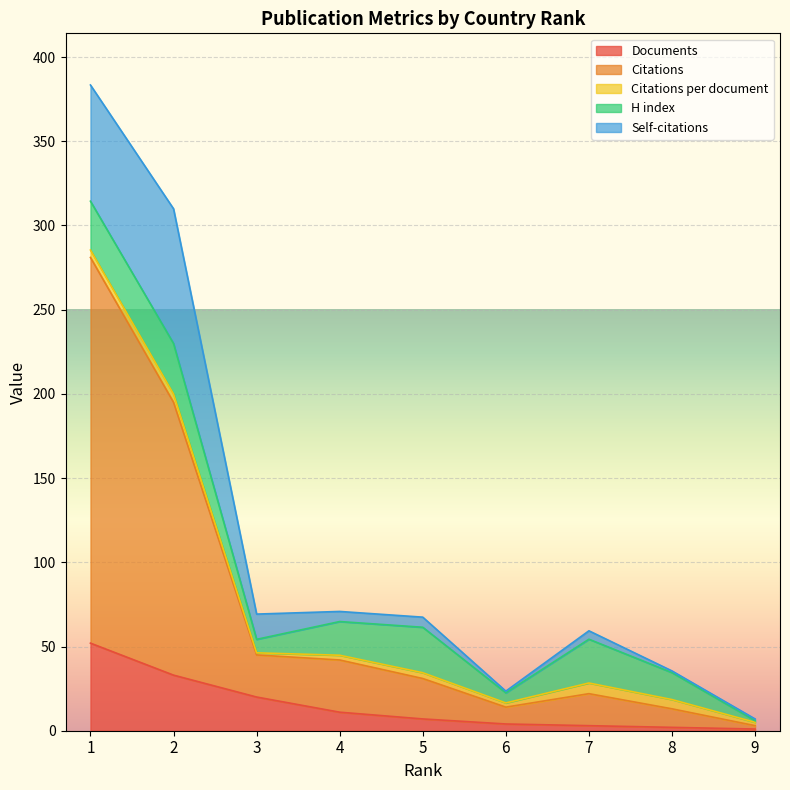

Reading right to left, extract all data points from this chart.

Documents: 9=1.0	8=2.0	7=3.0	6=4.0	5=7.0	4=11.0	3=20.0	2=33.0	1=52.0
Citations: 9=2.0	8=11.0	7=19.0	6=10.0	5=24.0	4=31.0	3=25.0	2=162.0	1=229.0
Citations per document: 9=2.0	8=5.5	7=6.3	6=2.5	5=3.4	4=2.8	3=1.2	2=4.9	1=4.4
H index: 9=1.0	8=16.0	7=26.0	6=6.0	5=27.0	4=20.0	3=8.0	2=30.0	1=29.0
Self-citations: 9=1.0	8=1.0	7=5.0	6=1.0	5=6.0	4=6.0	3=15.0	2=80.0	1=69.0